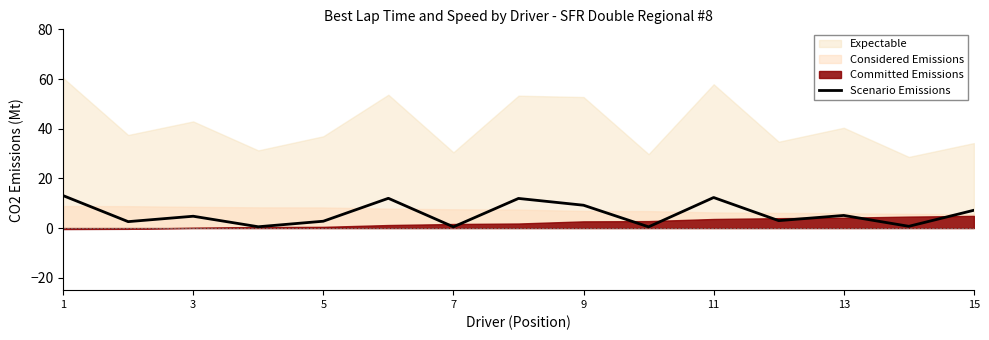

What is the highest value of the Scenario Emissions series?

13.1